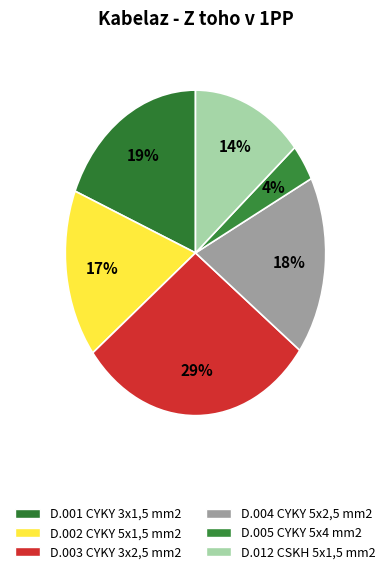

Count the number of slices in the pie.

6